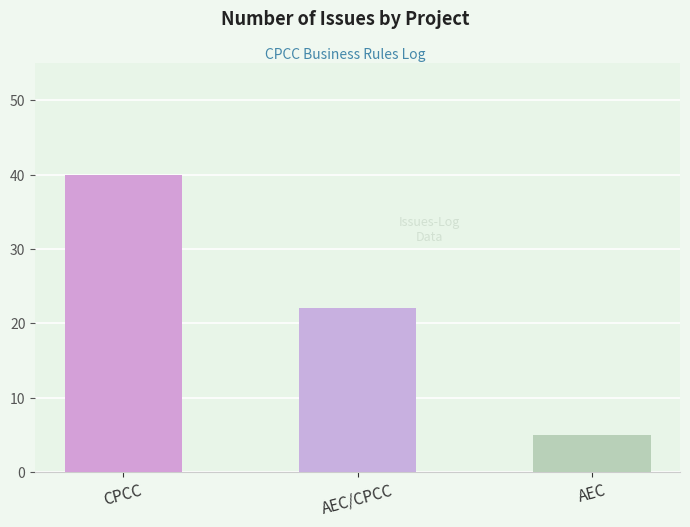

Reading left to right, extract all data points from this chart.

CPCC=40	AEC/CPCC=22	AEC=5